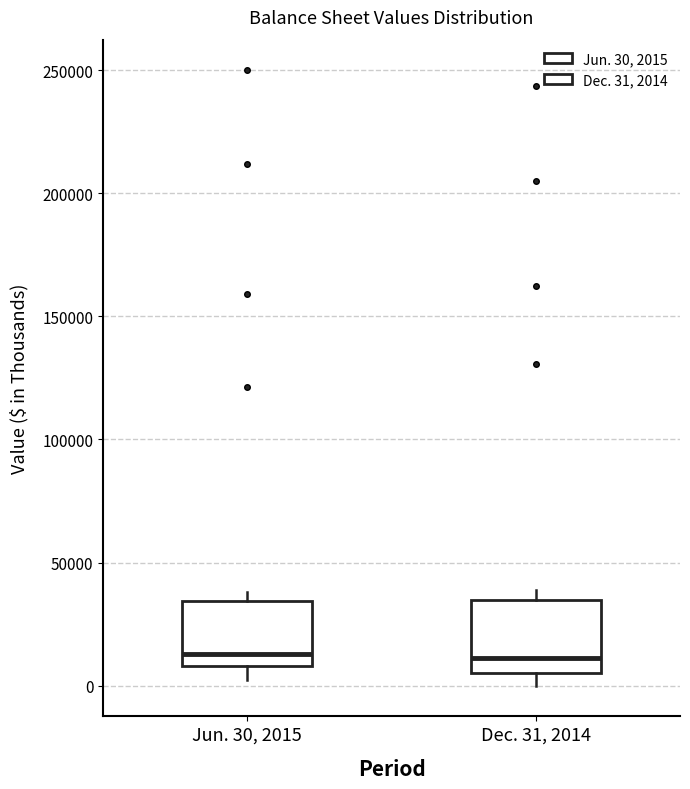

Where does the median line of the box for Dec. 31, 2014 sit on the y-axis? The values are not printed on the chart, so give them approximately, as read against the axis.

10000